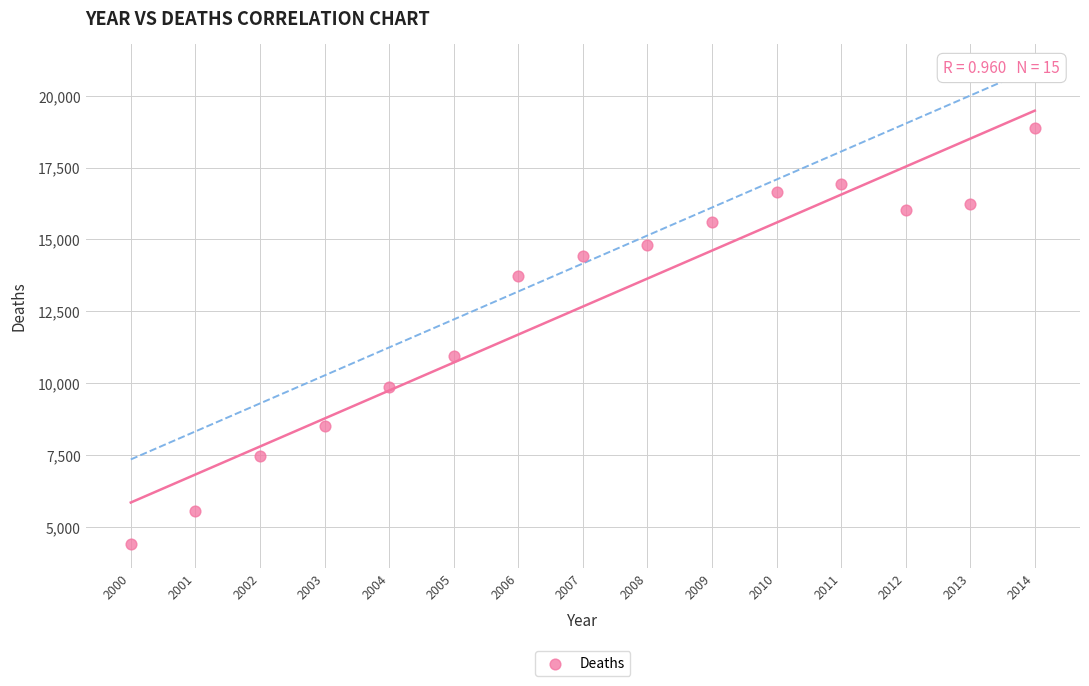

What Y value in the scatter plot is closest to 11646?

10928